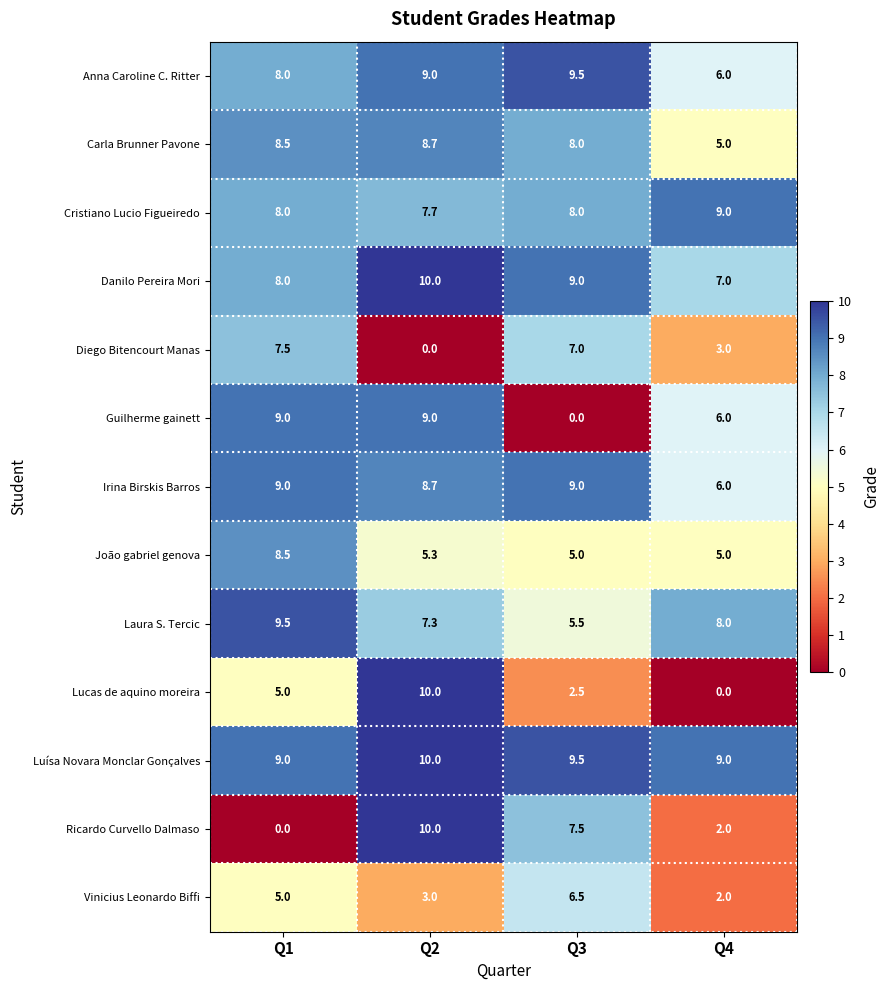

What is the spread (max minus min) of values at Q2?

10.0